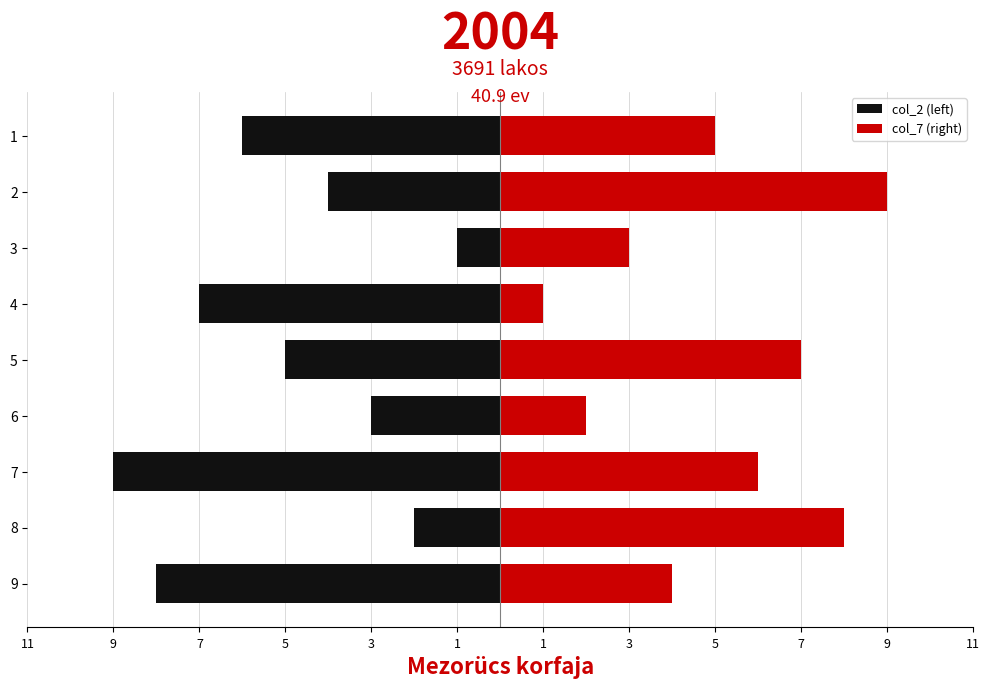

How many groups of bars are there?

9